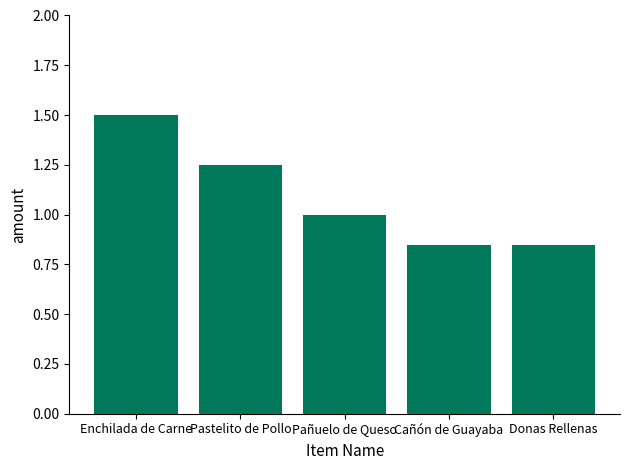

What is the sum of the values at Donas Rellenas and Cañón de Guayaba?

1.7